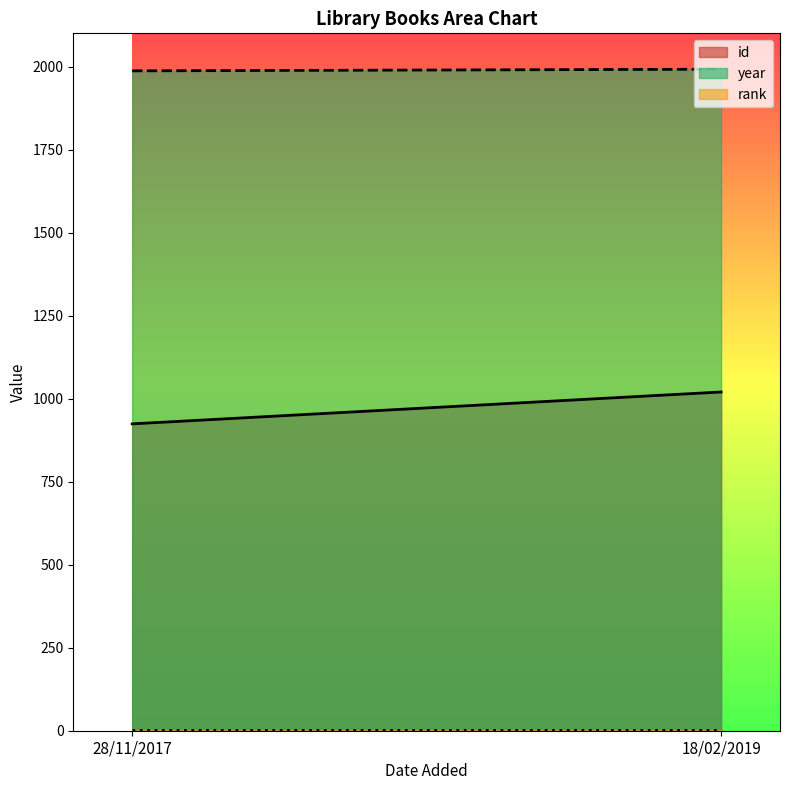

What is the sum of all id values?

1944